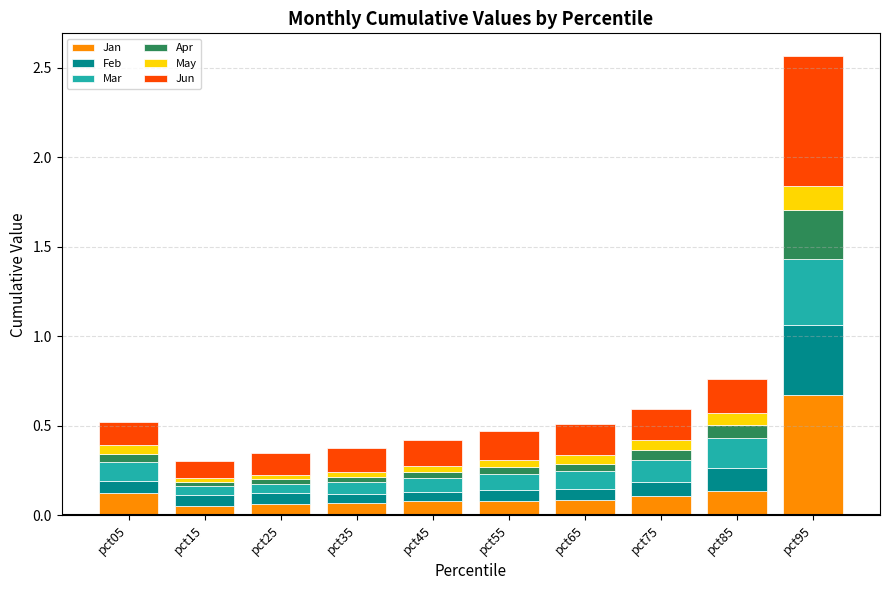

Is it true that Jan equals 0.7 at pct95?

True